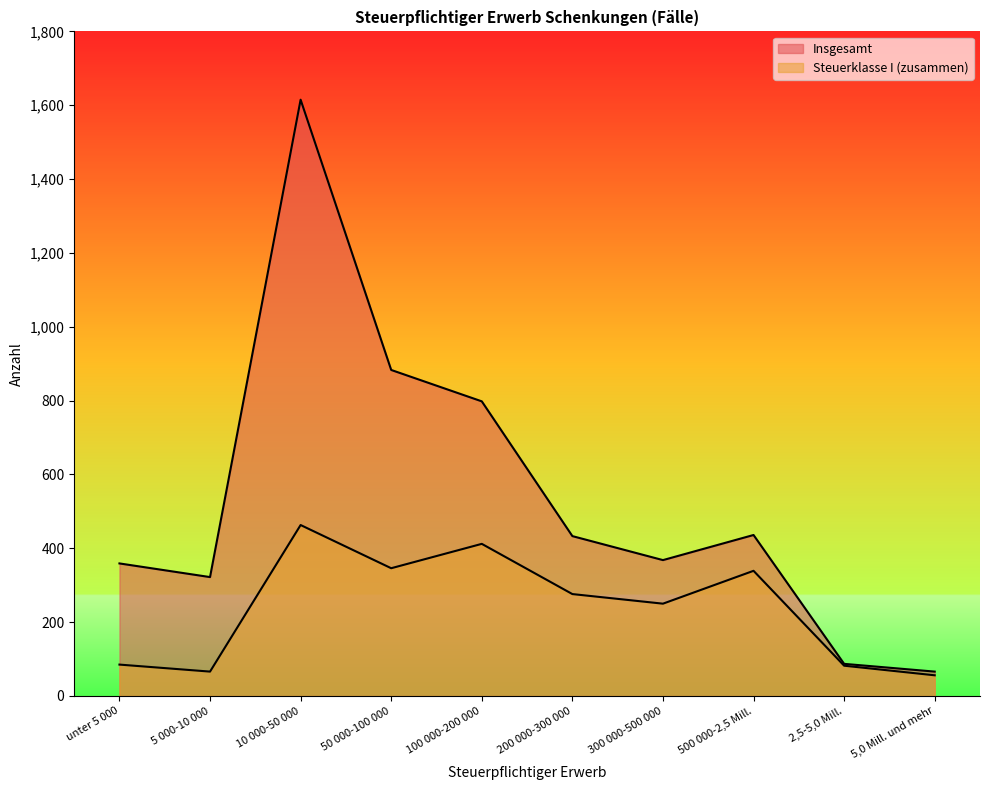

True or false: Steuerklasse I (zusammen) and Insgesamt intersect in this chart.

False